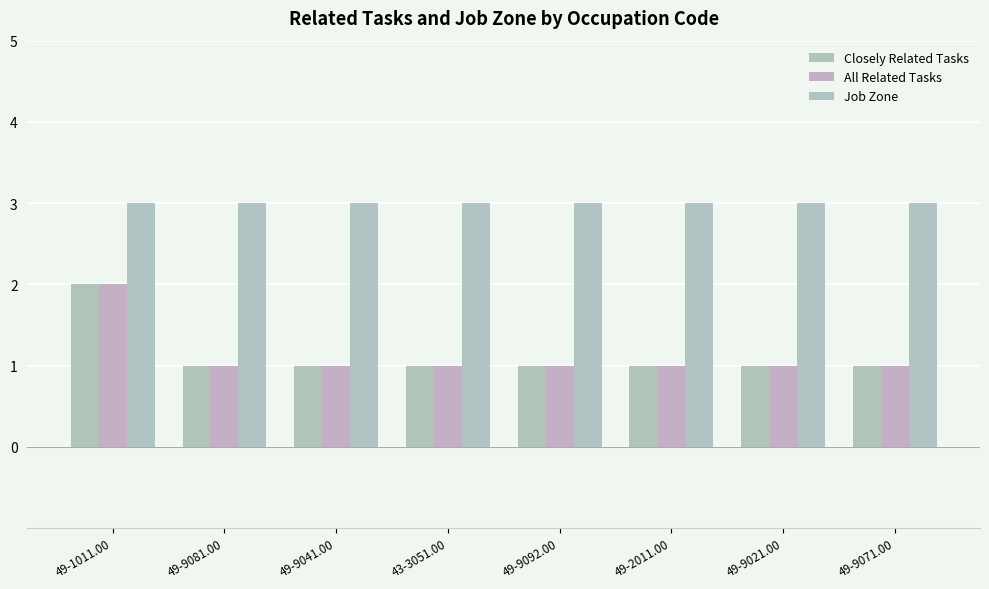

What is the label of the 1st bar from the right?

49-9071.00